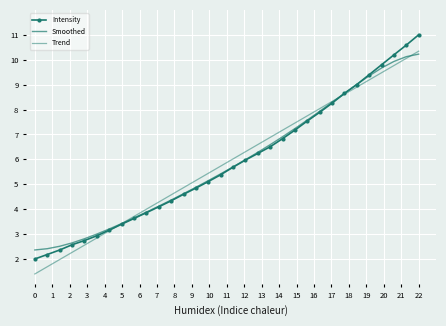

After their last crossing, which series has the higher values: Smoothed or Intensity?

Intensity